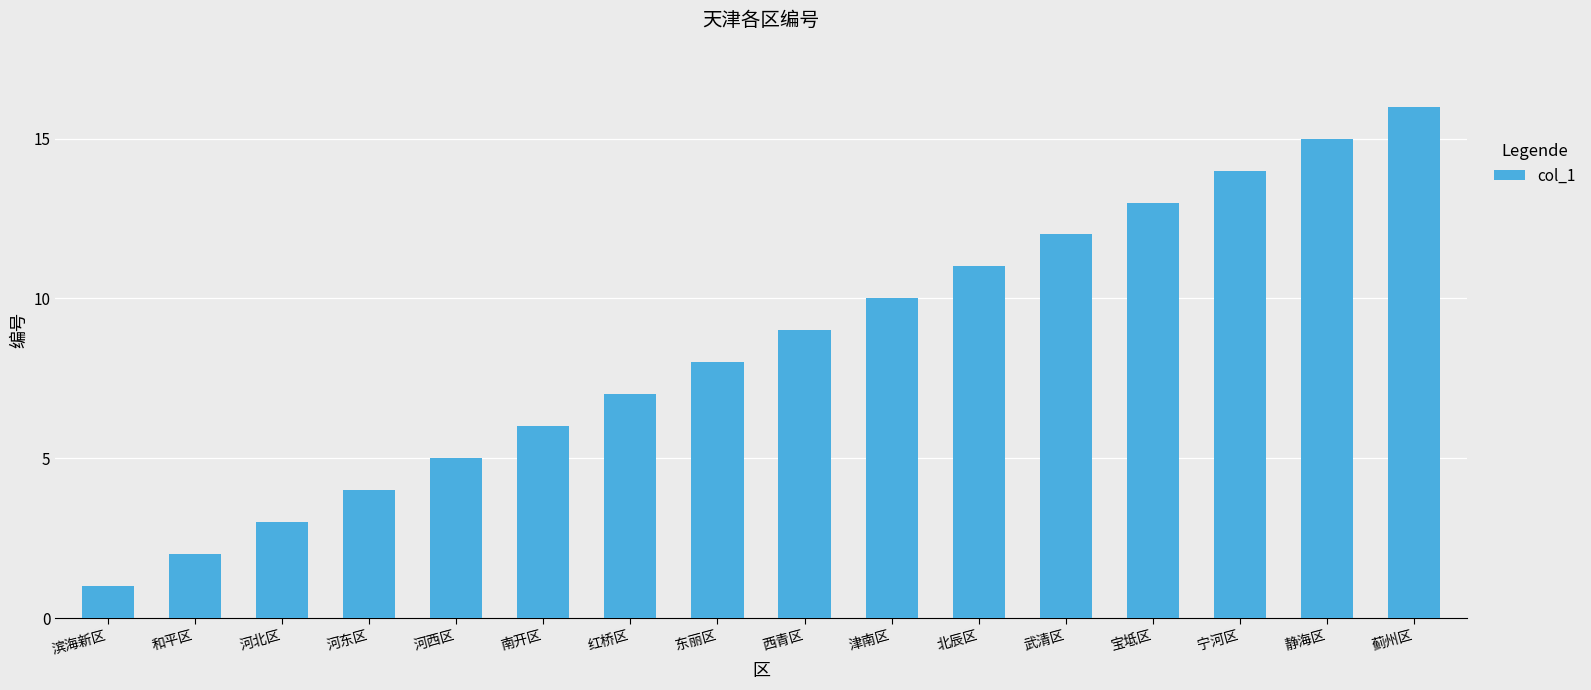

What is the sum of all values?

136